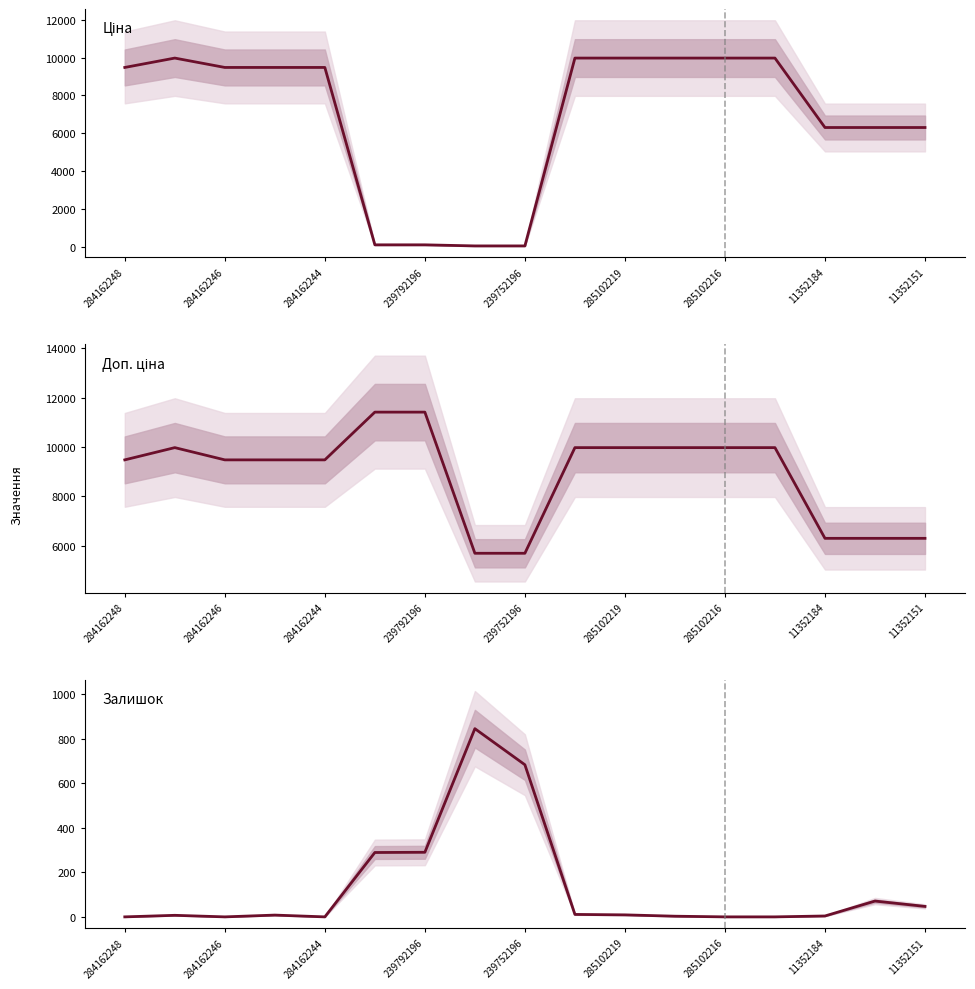

List the series in order of their overall mean, highest first.

Доп. ціна, Ціна, Залишок